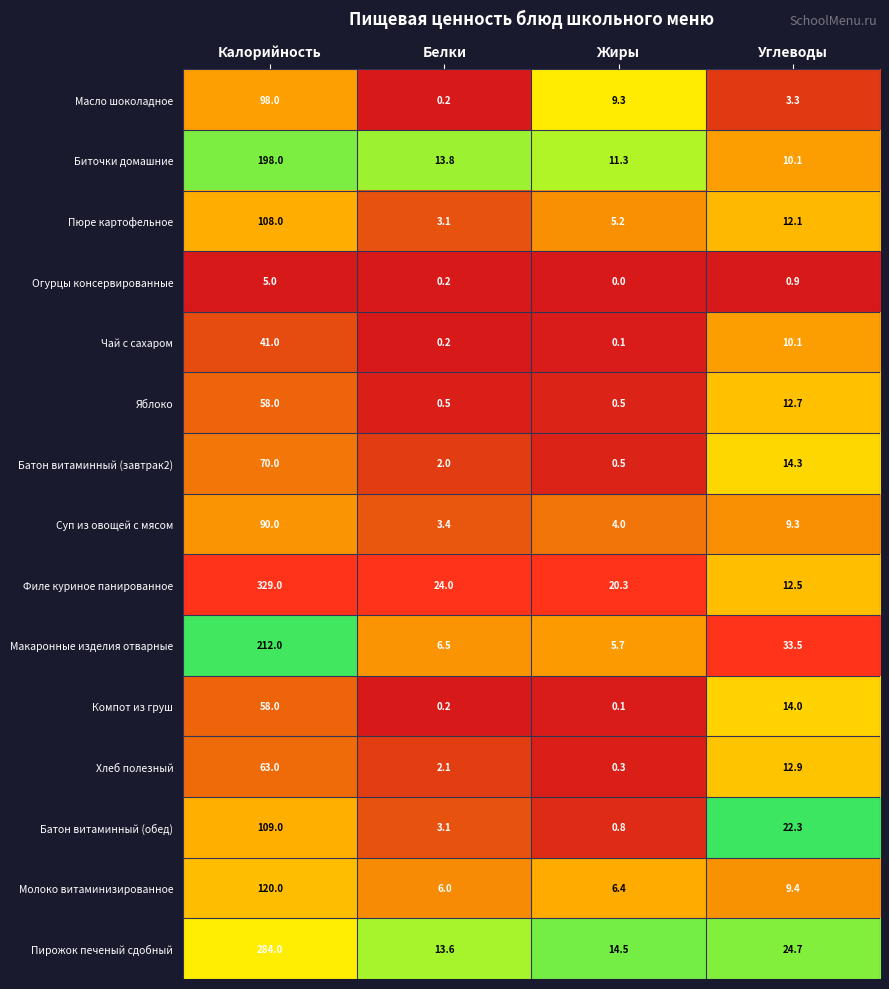

Which category has the highest value across all series?

Калорийность